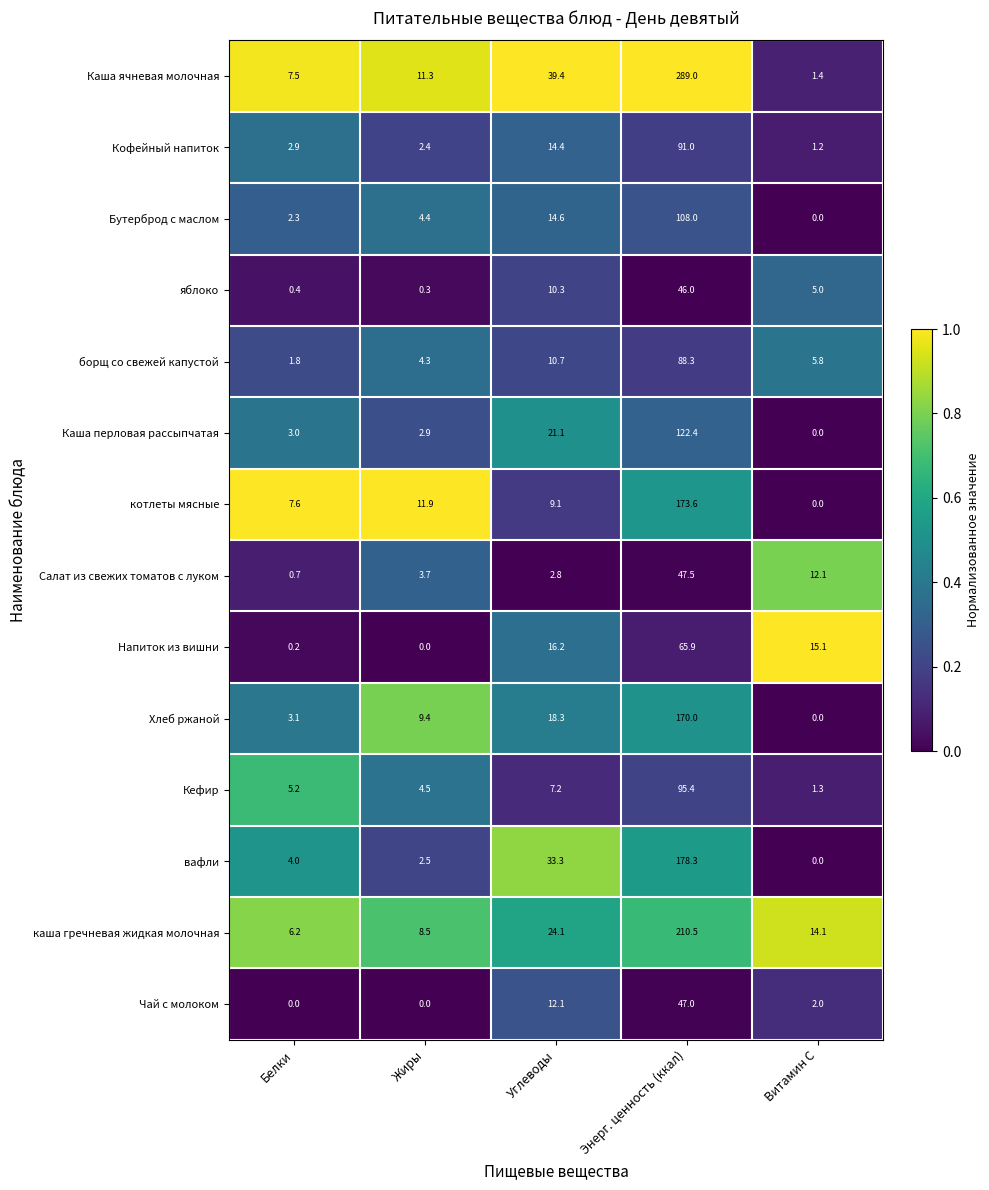

What is the difference between the Хлеб ржаной values at Углеводы and Витамин С?

18.3